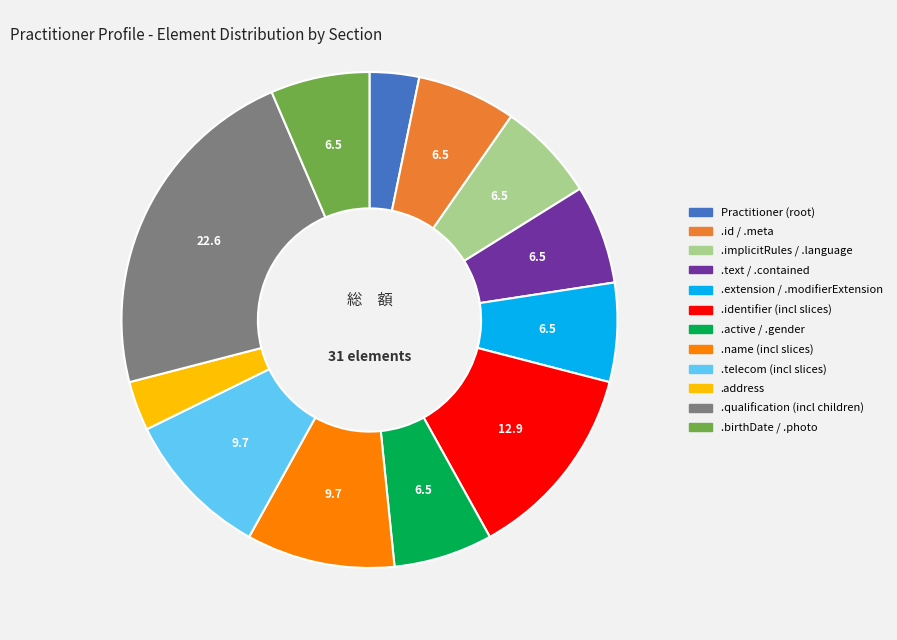

Does any single category account for the majority?

No